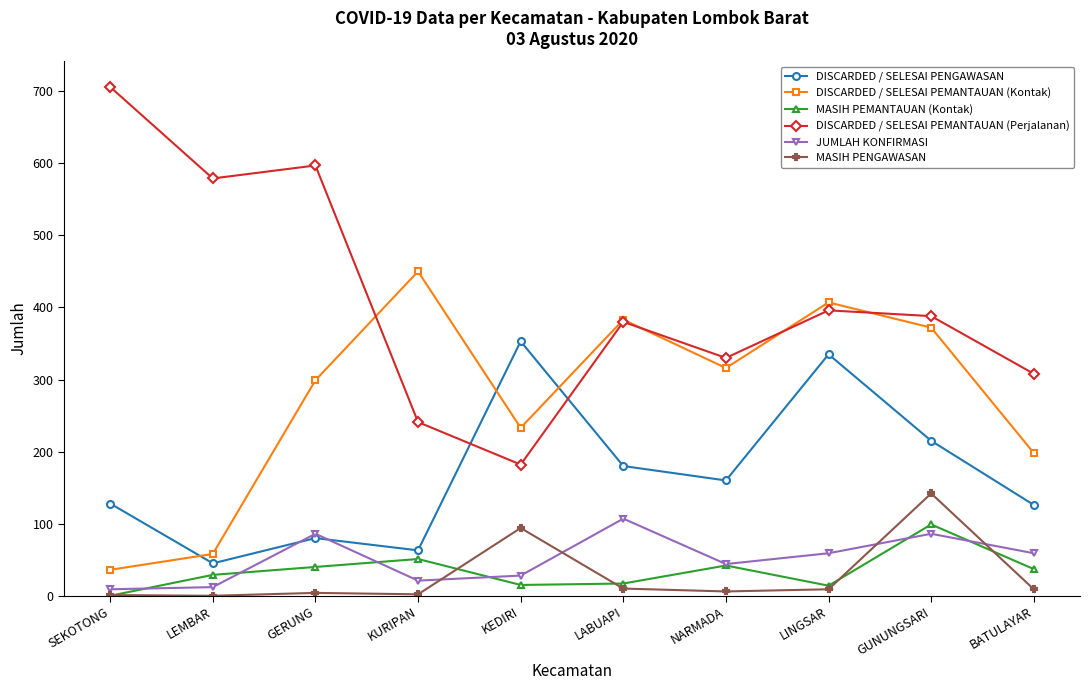

Does the chart have visible grid lines?

No